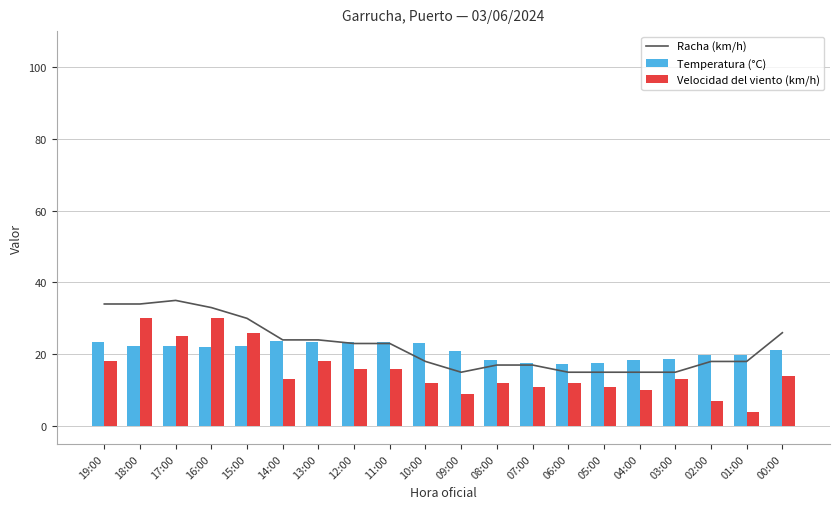

What position from the left is 01:00?

19